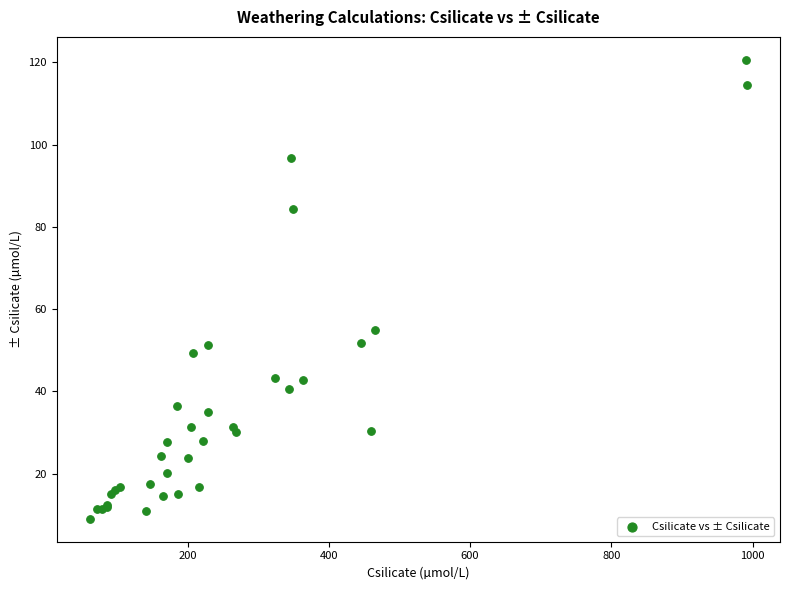

What Y value in the scatter plot is closest to 64?

55.0